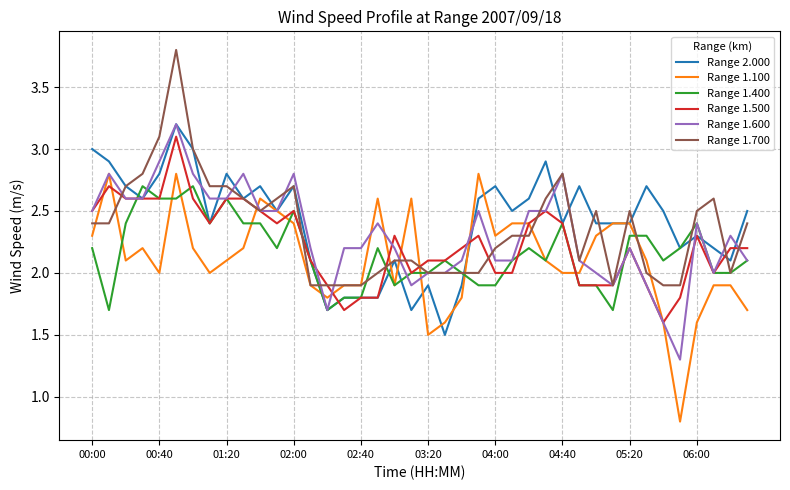

What is the smallest value displayed?

0.8